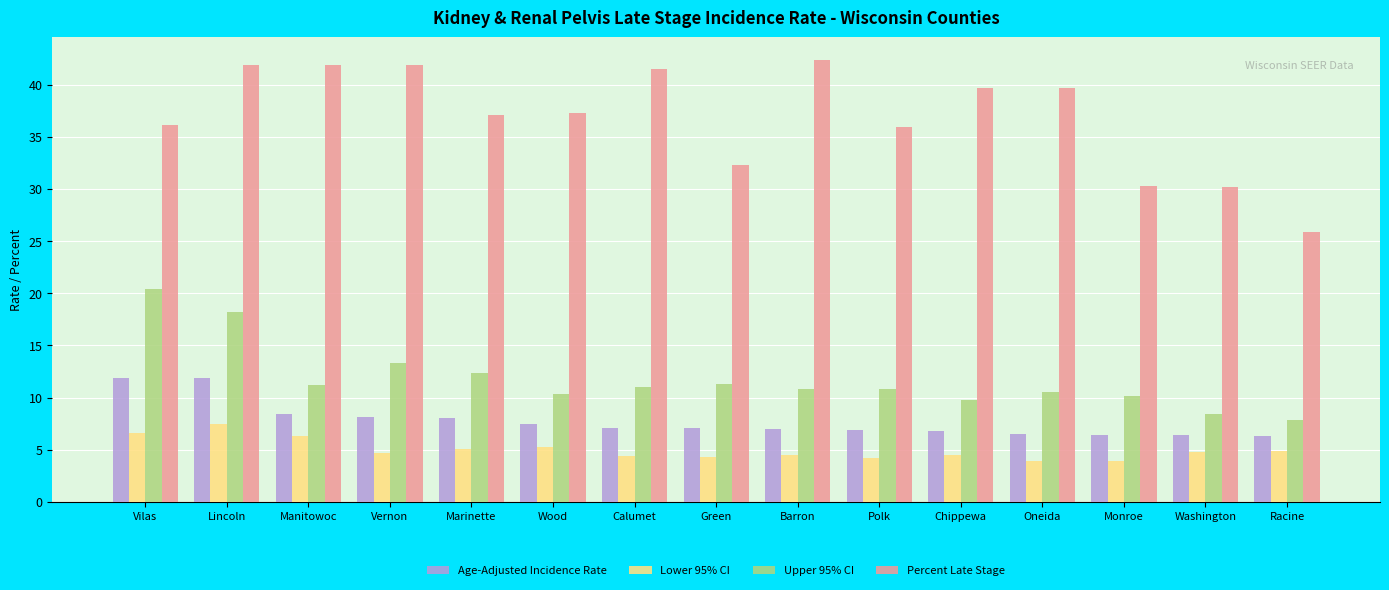

Is it true that Age-Adjusted Incidence Rate equals 11.9 at Vilas?

True